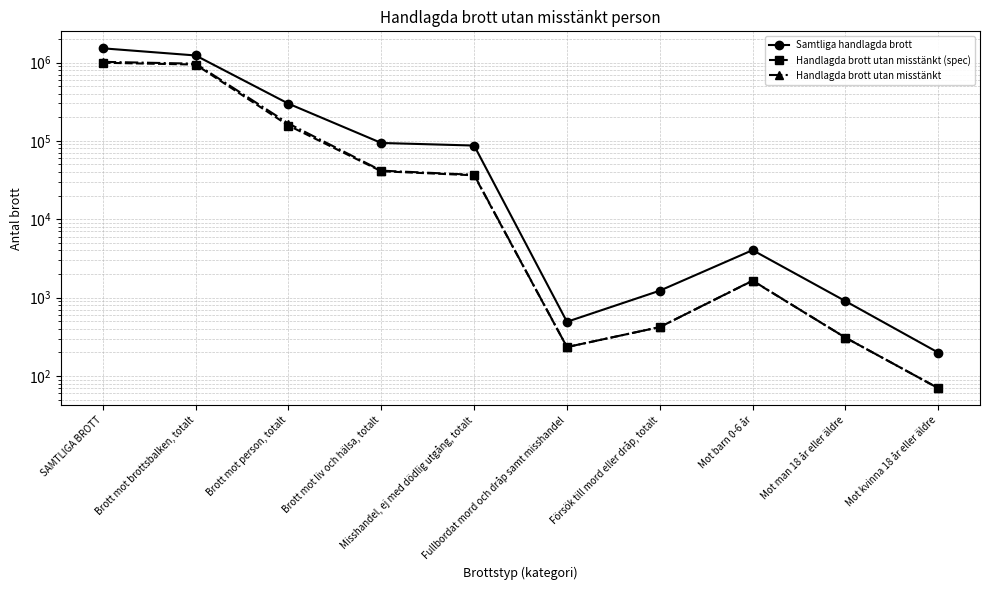

Rank the categories by Handlagda brott utan misstänkt value from highest to lowest.

SAMTLIGA BROTT, Brott mot brottsbalken, totalt, Brott mot person, totalt, Brott mot liv och hälsa, totalt, Misshandel, ej med dödlig utgång, totalt, Mot barn 0-6 år, Försök till mord eller dråp, totalt, Mot man 18 år eller äldre, Fullbordat mord och dråp samt misshandel, Mot kvinna 18 år eller äldre